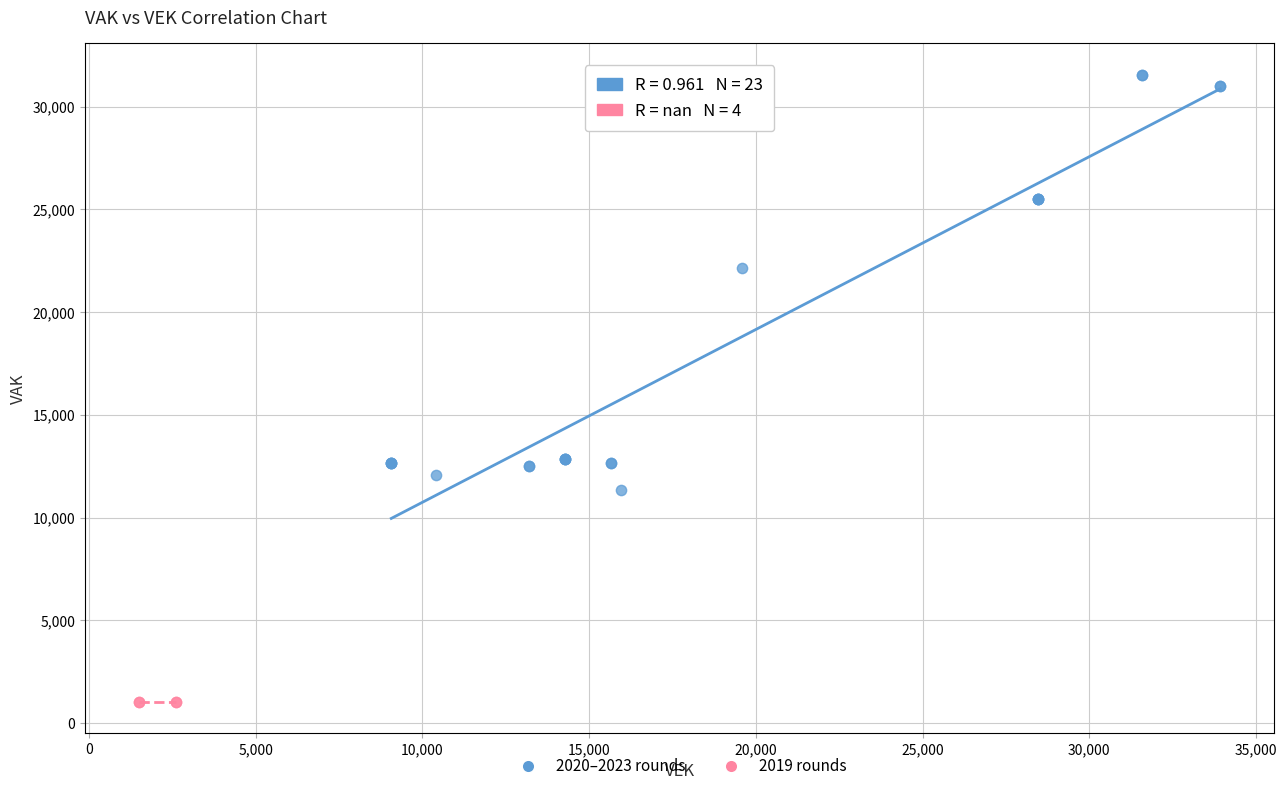

Which series reaches the minimum Y coordinate?

2019 rounds